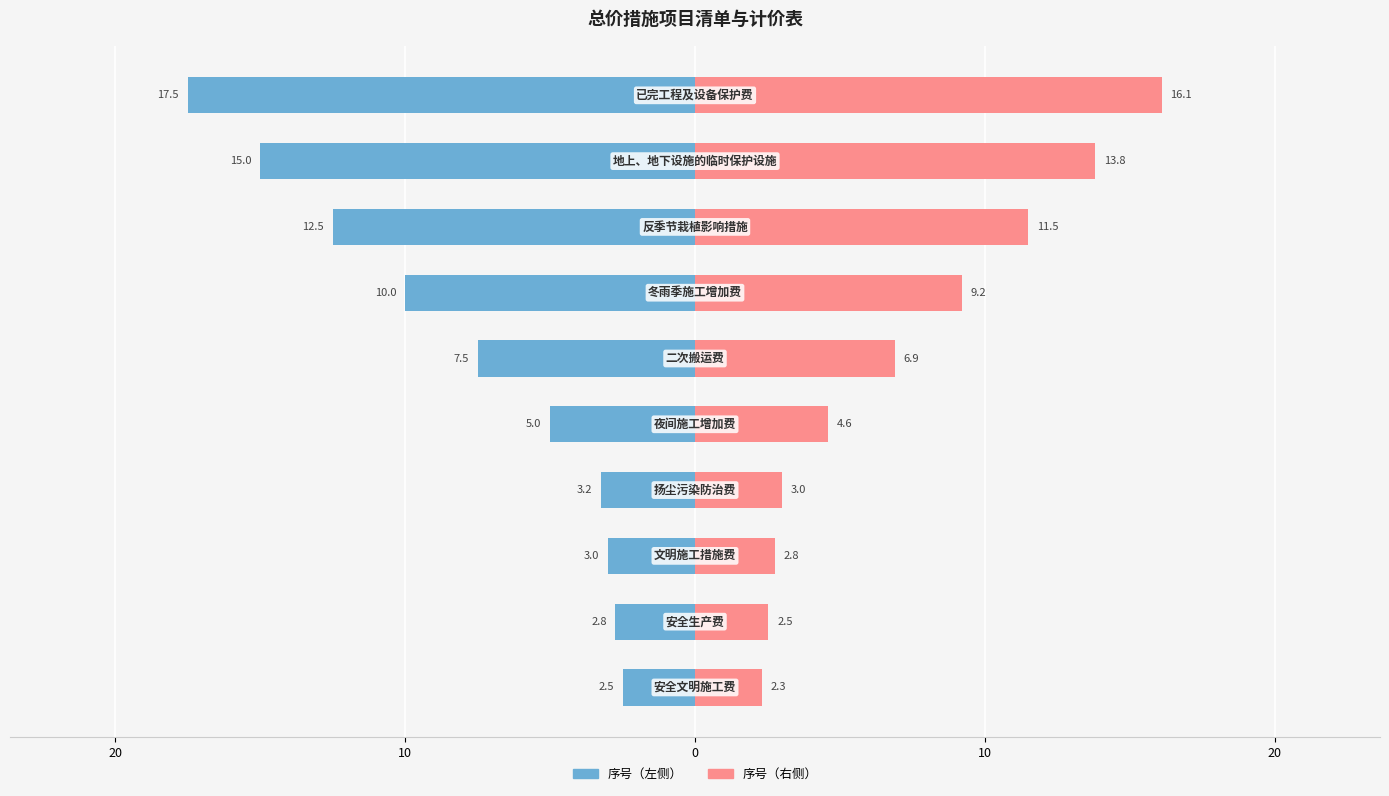

Which series has the largest range (max minus min)?

序号（左侧）